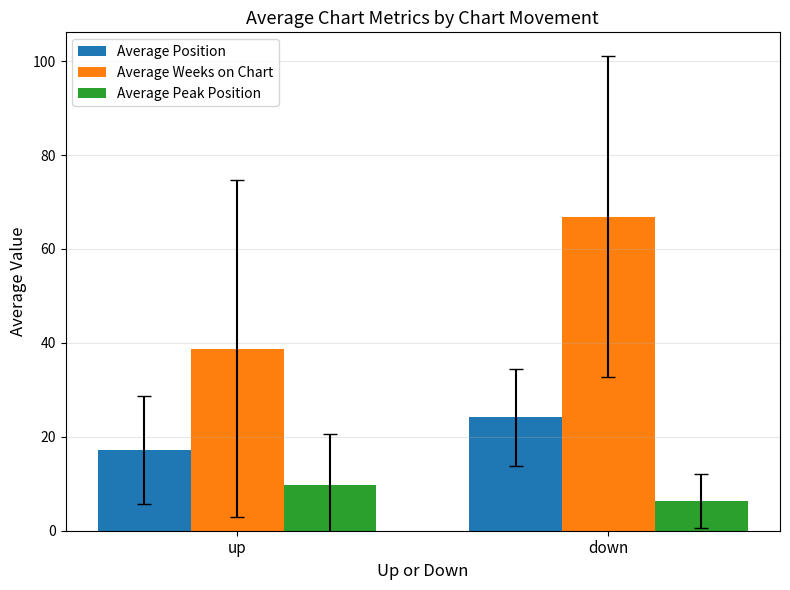

Is it true that Average Peak Position equals 9.8 at up?

True